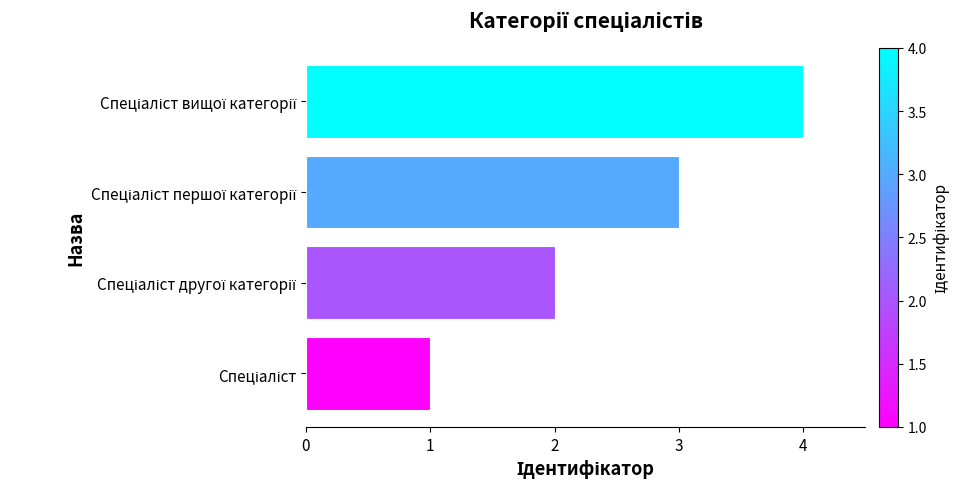

What is the greatest value displayed?

4